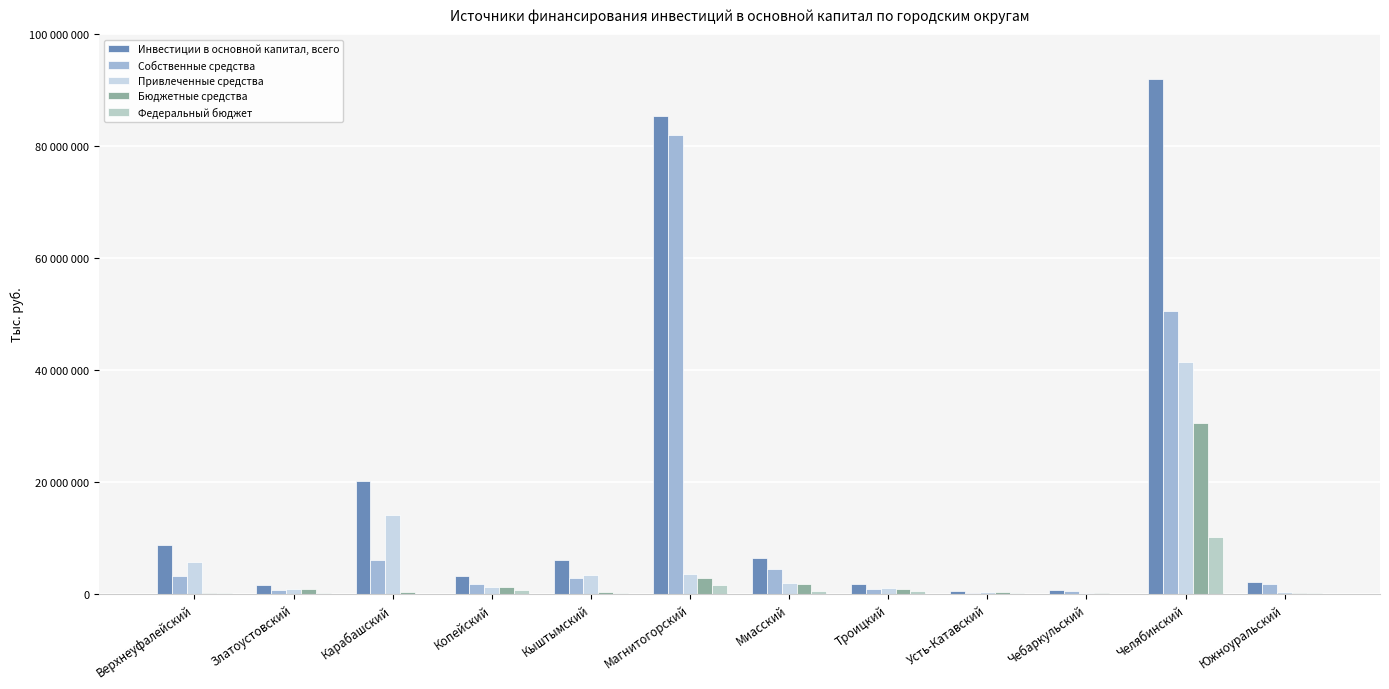

What are all the series names shown in the legend?

Инвестиции в основной капитал, всего, Собственные средства, Привлеченные средства, Бюджетные средства, Федеральный бюджет